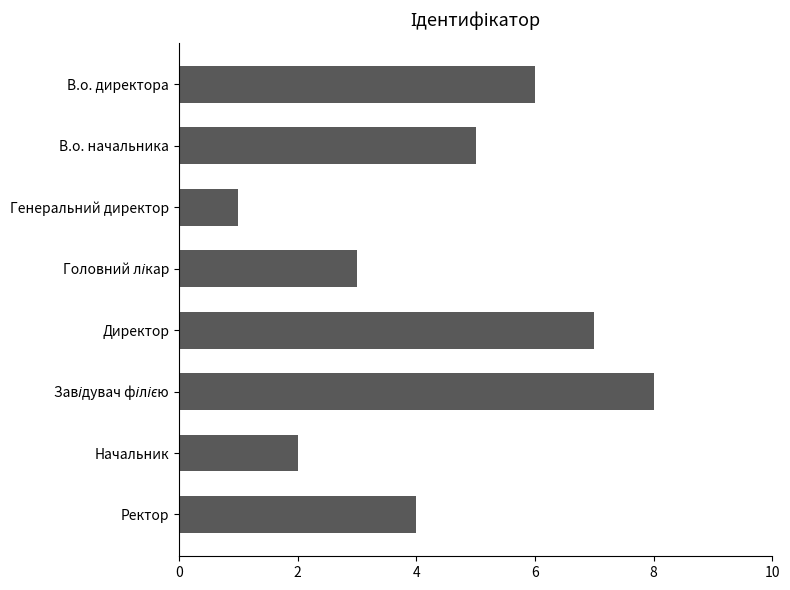

What is the label of the 2nd bar from the bottom?

Начальник